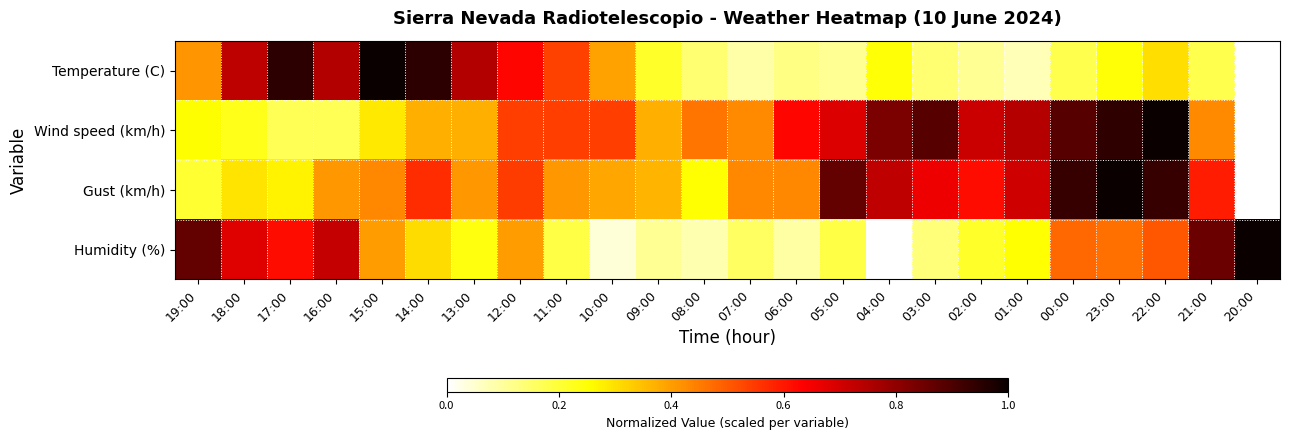

What is the difference between the highest and lowest values at 22:00?

0.7